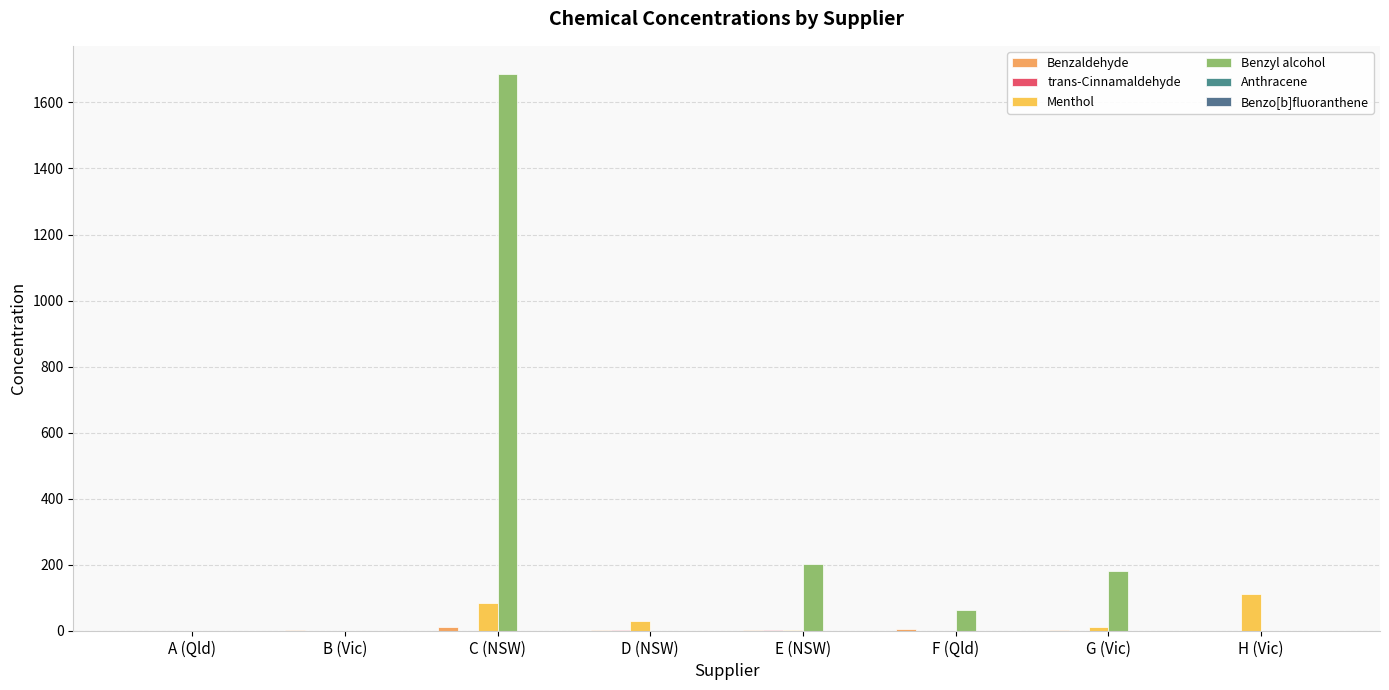

How many values in the Menthol series exceed 12?

4